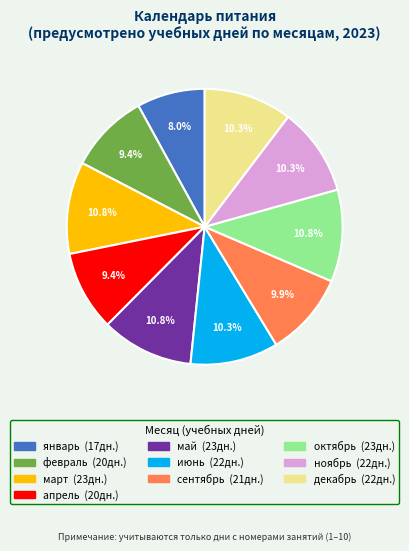

What percentage is the май slice, to the nearest percent?

11%